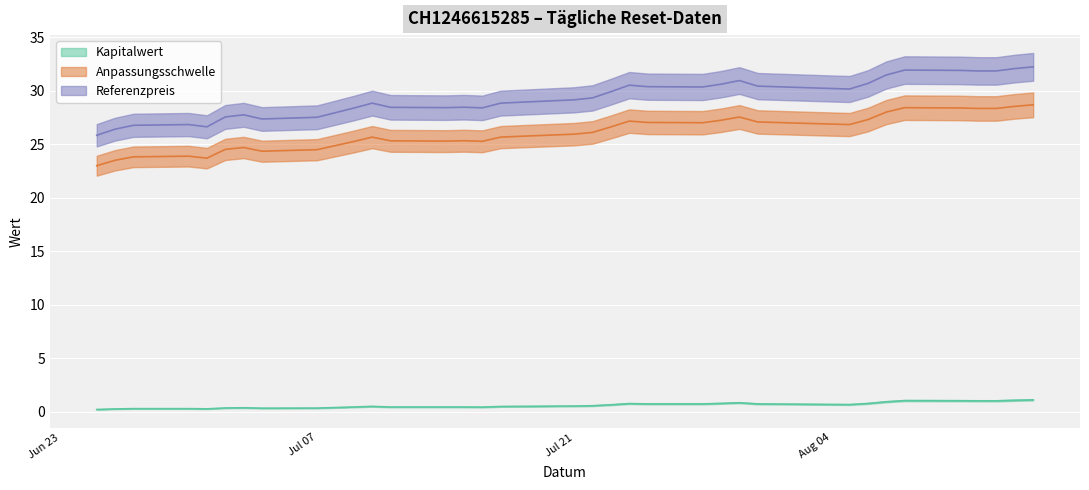

Which label corresponds to the smallest value in the chart?

2025-06-25